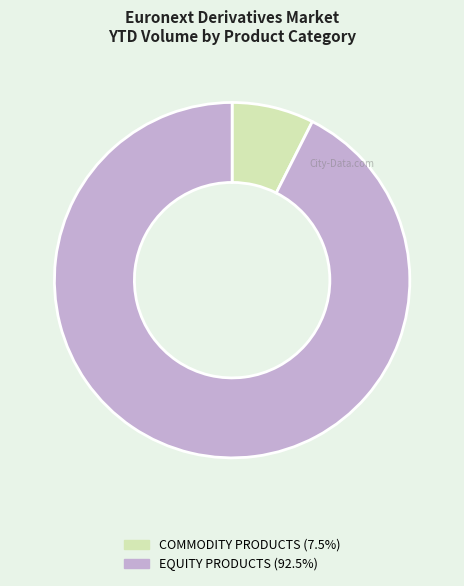

Does EQUITY PRODUCTS account for over 50% of the chart?

Yes